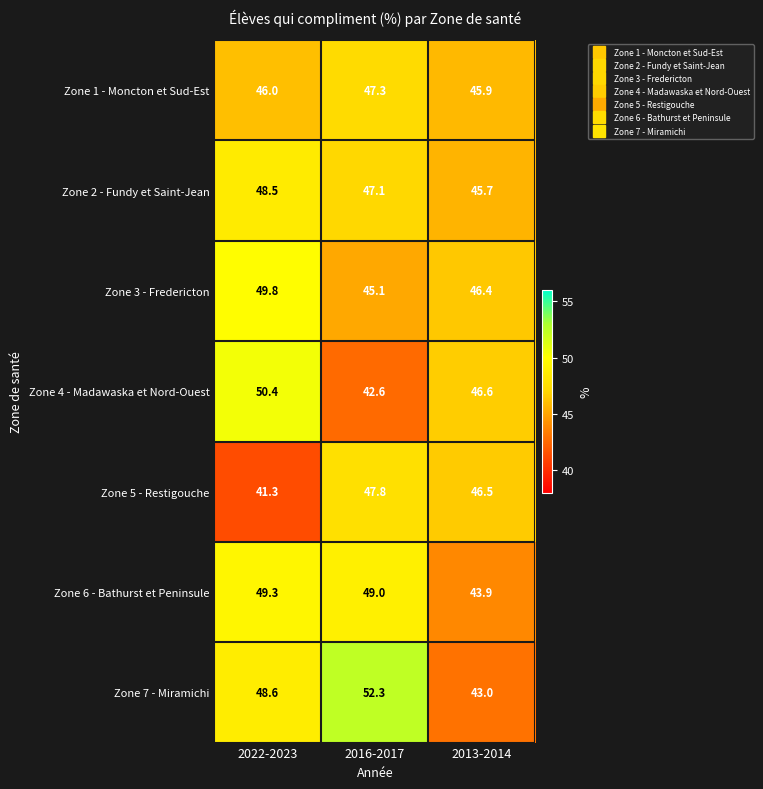

At 2013-2014, list the series in order from smallest to largest.

Zone 7 - Miramichi, Zone 6 - Bathurst et Peninsule, Zone 2 - Fundy et Saint-Jean, Zone 1 - Moncton et Sud-Est, Zone 3 - Fredericton, Zone 5 - Restigouche, Zone 4 - Madawaska et Nord-Ouest